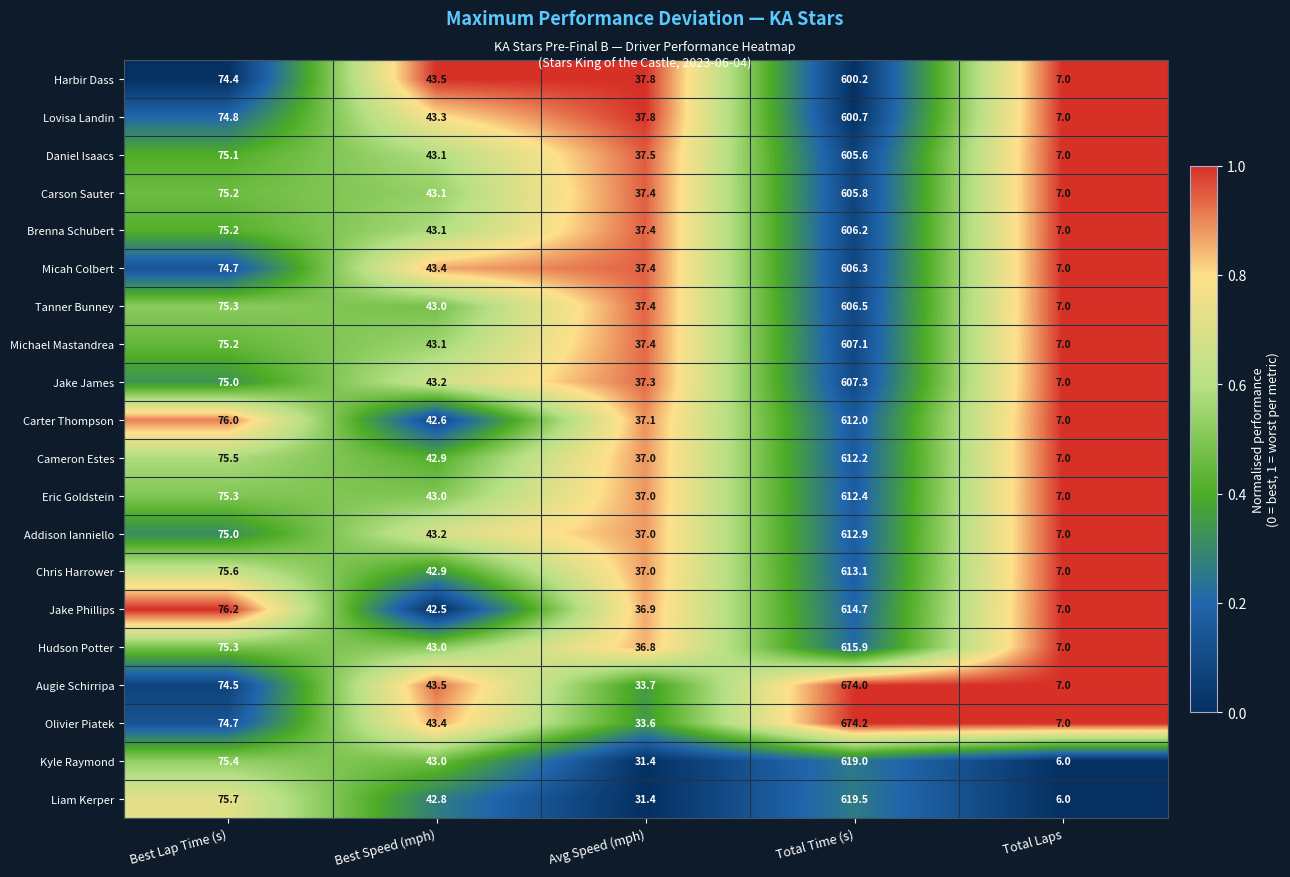

Is it true that Chris Harrower equals 25.1 at Best Speed (mph)?

False